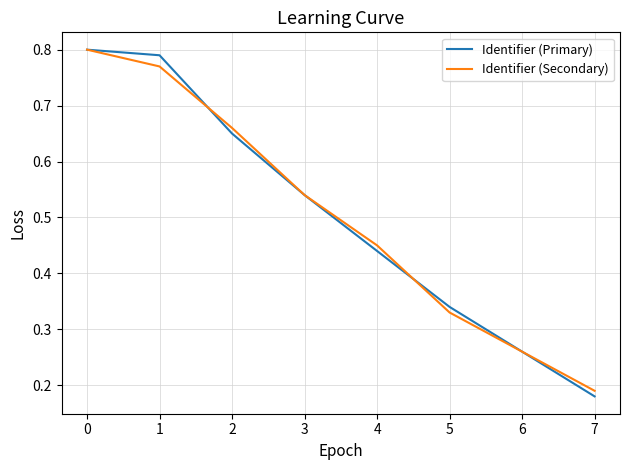

How many Identifier (Secondary) values are between 0 and 1?

8